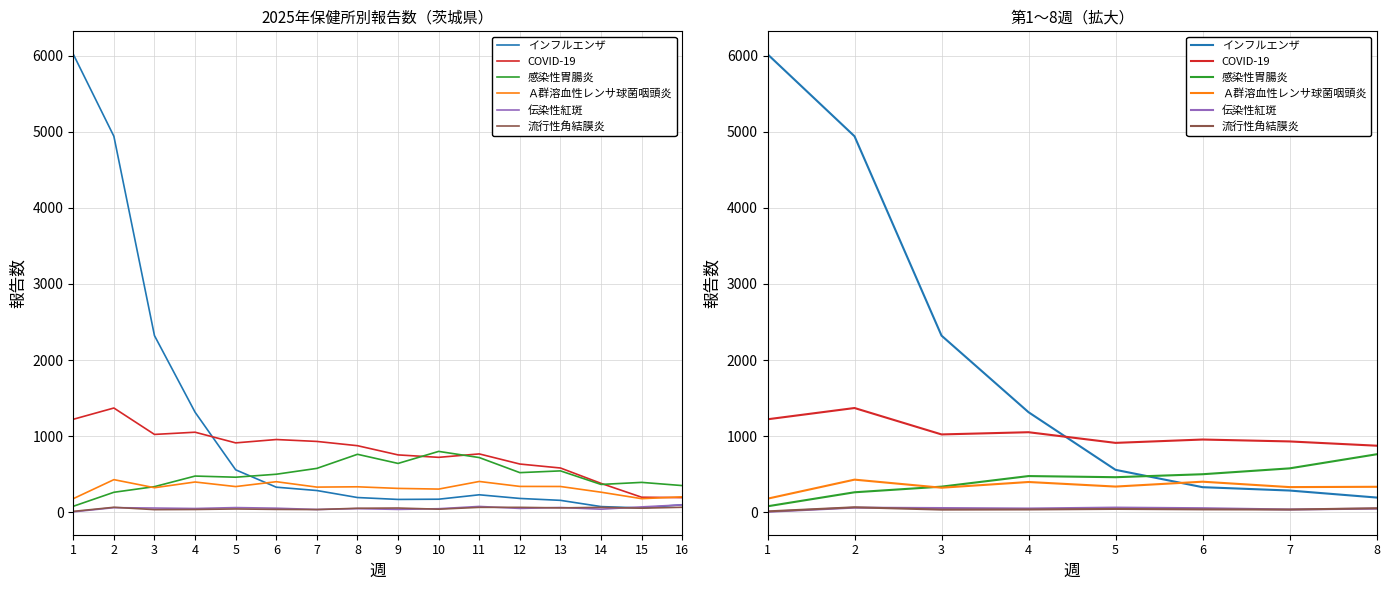

Which category has the highest value across all series?

1